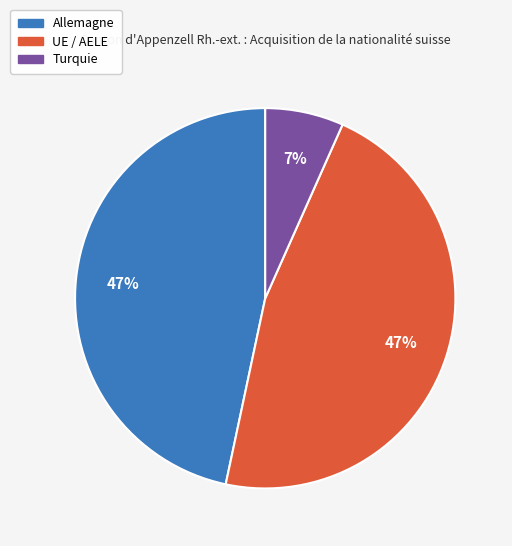

To the nearest percent, what is the average slice percentage?

33%